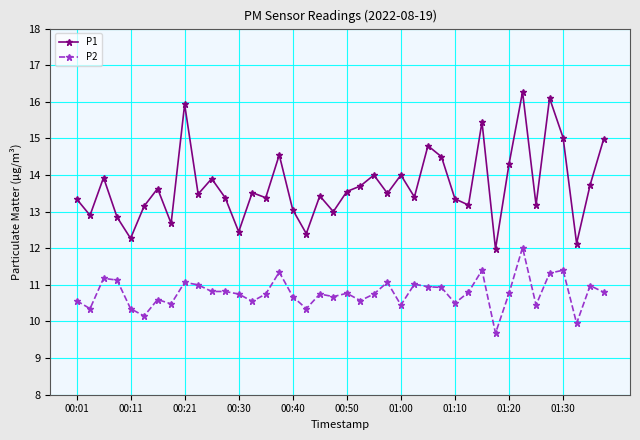

True or false: P1 has more than 1 interior local peaks.

True